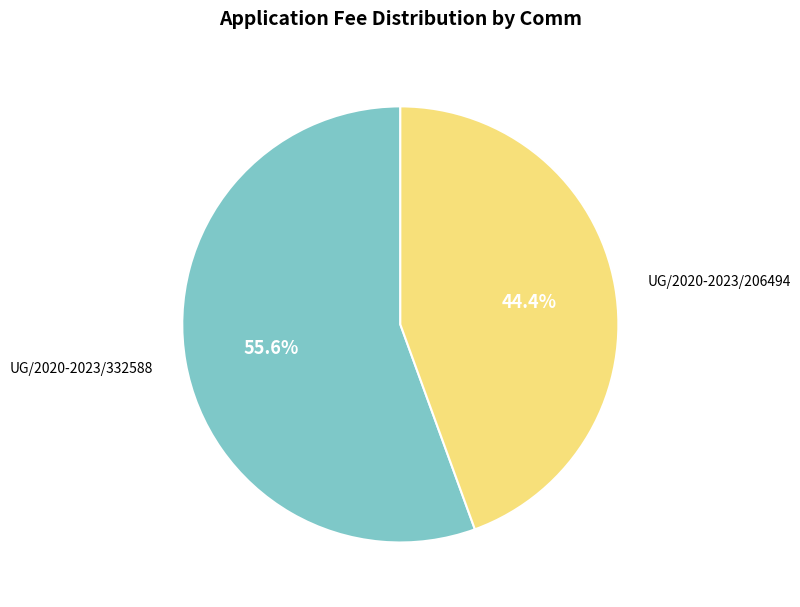

How many slices are in this pie chart?

2